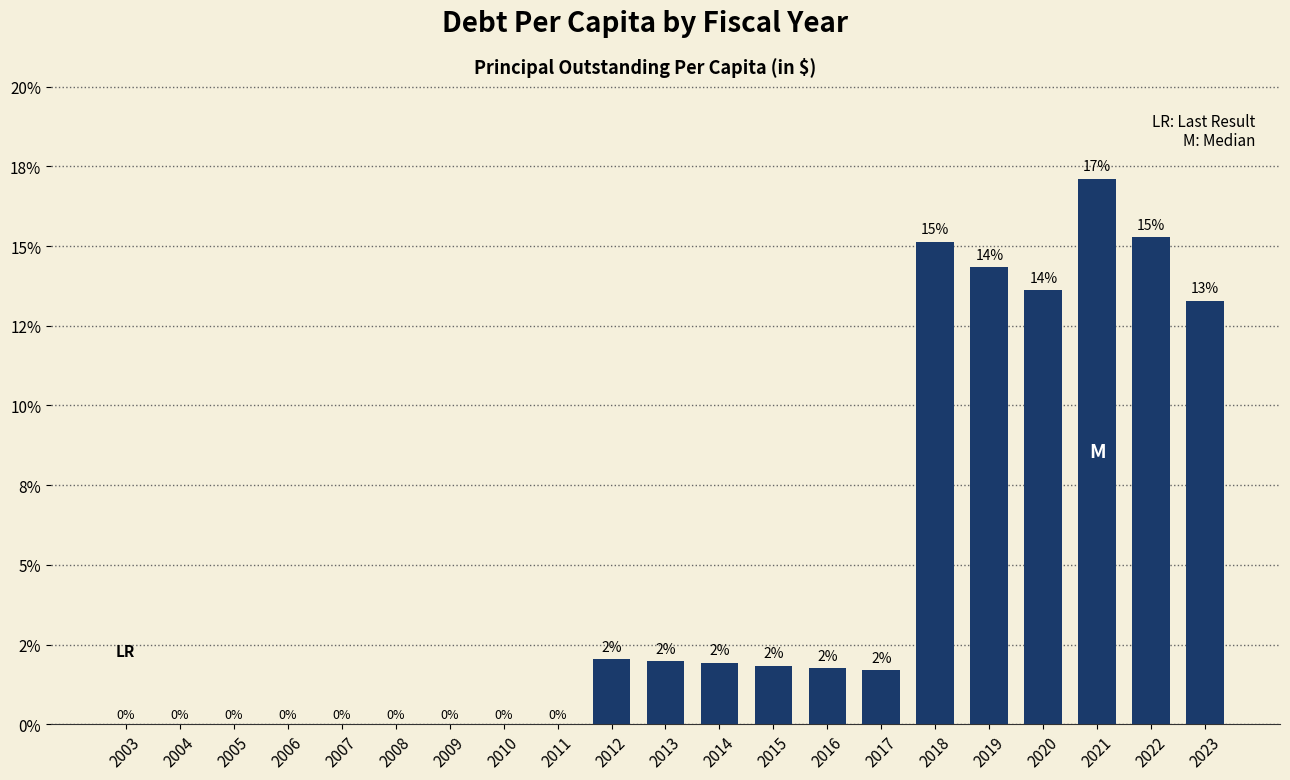

How many bars are there in total?

21